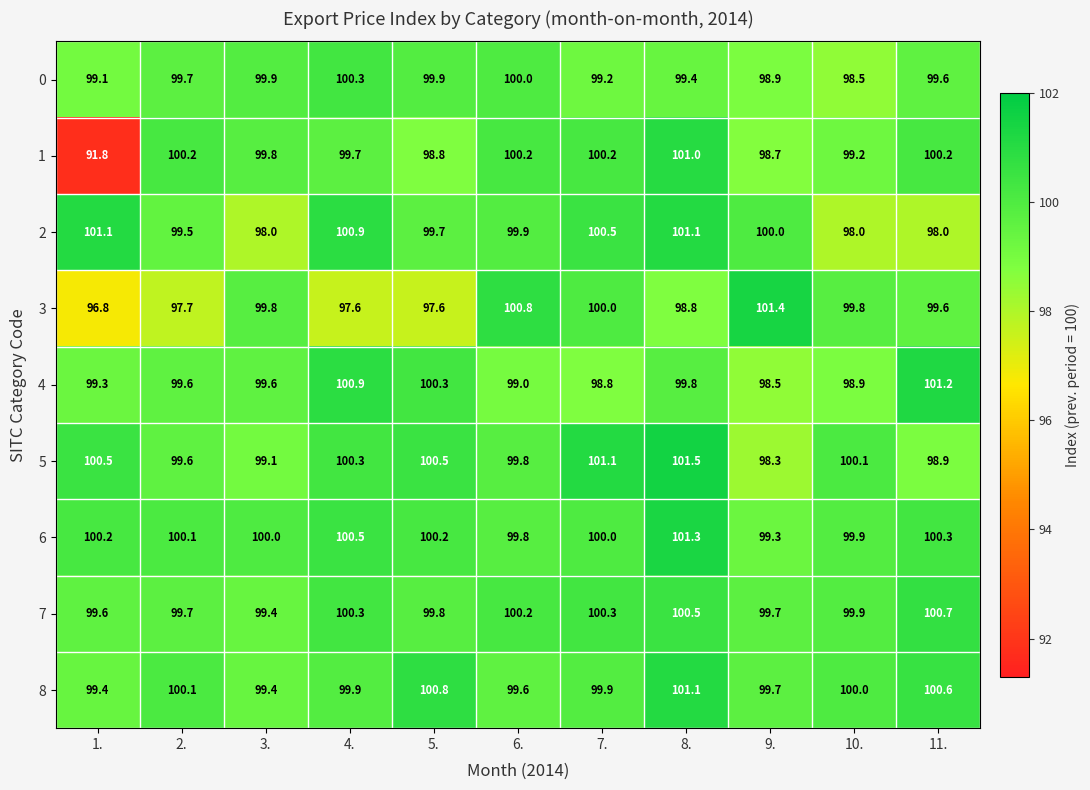

Is it true that 0 equals 38.4 at 2.?

False